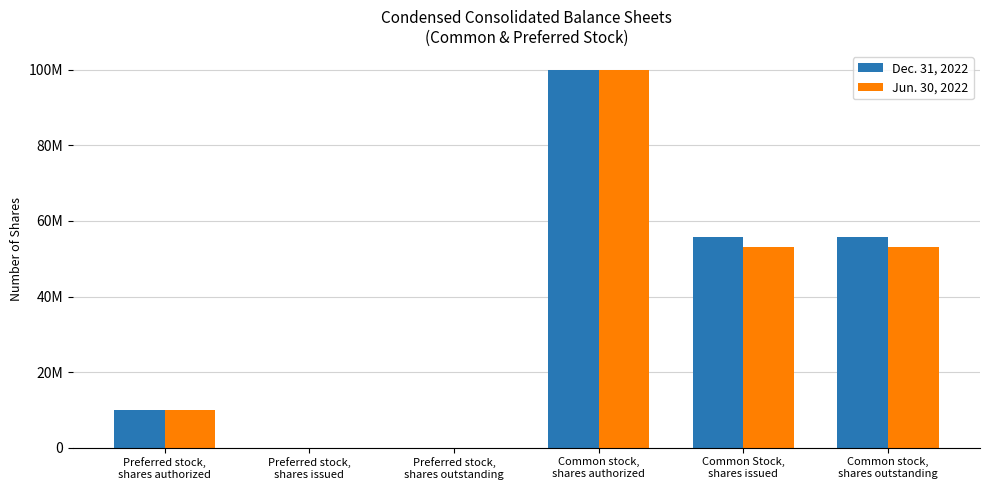

Rank the series by their average value, from highest to lowest.

Dec. 31, 2022, Jun. 30, 2022